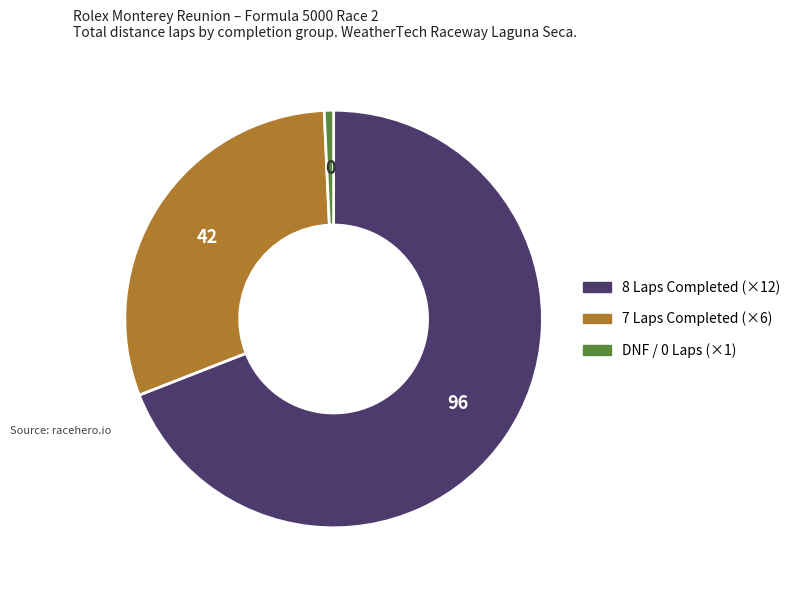

Is there a majority slice in this chart?

Yes